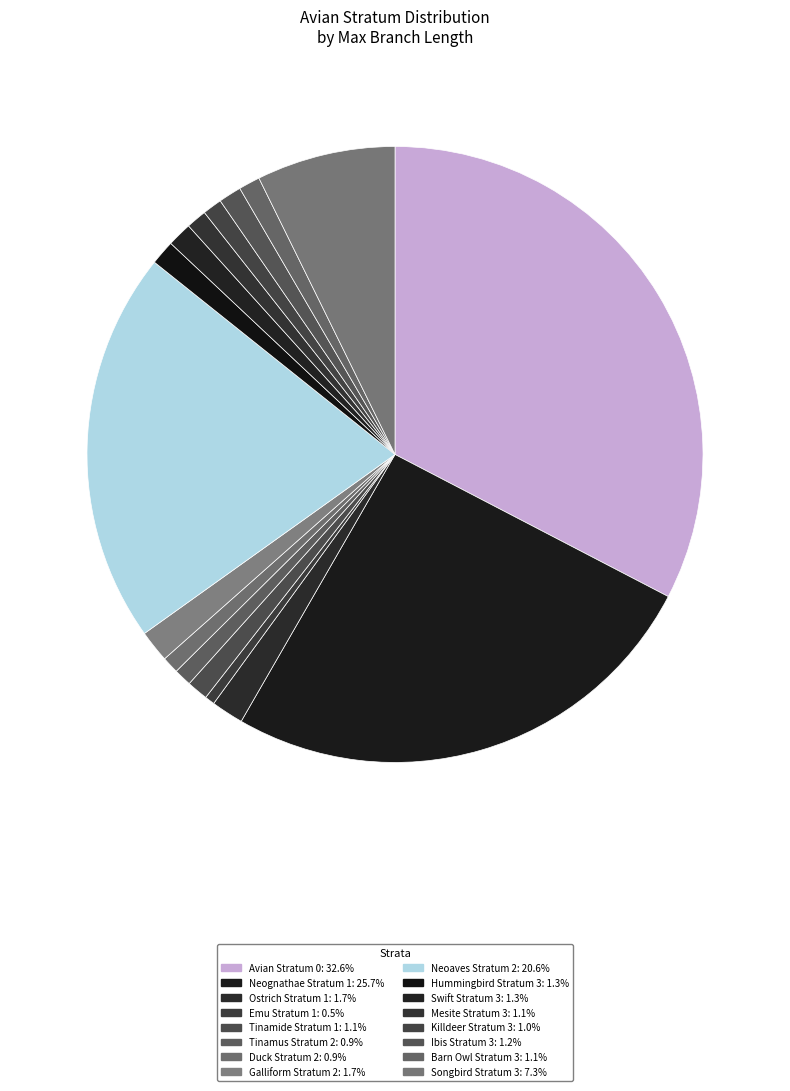

How many slices are in this pie chart?

16